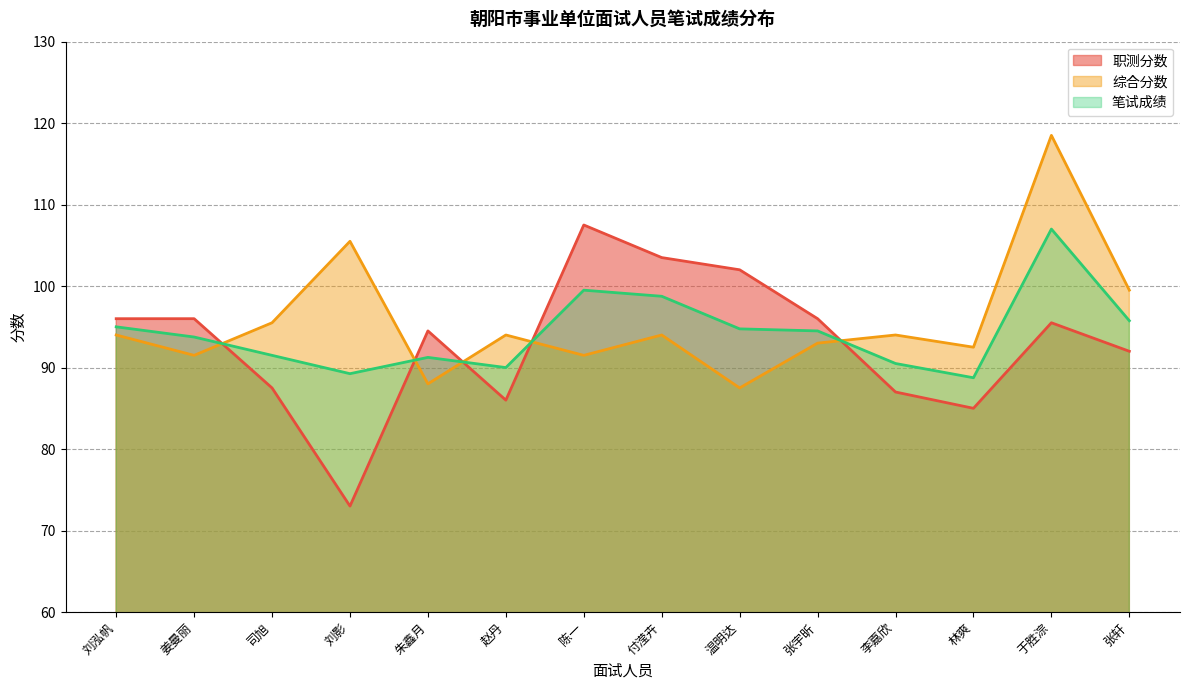

Reading left to right, list all the values displayed in this chart.

职测分数: 刘泓帆=96.0	姜曼丽=96.0	司旭=87.5	刘影=73.0	朱鑫月=94.5	赵丹=86.0	陈一=107.5	付滢卉=103.5	温明达=102.0	张宇昕=96.0	李嘉欣=87.0	林爽=85.0	于胜淙=95.5	张轩=92.0
综合分数: 刘泓帆=94.0	姜曼丽=91.5	司旭=95.5	刘影=105.5	朱鑫月=88.0	赵丹=94.0	陈一=91.5	付滢卉=94.0	温明达=87.5	张宇昕=93.0	李嘉欣=94.0	林爽=92.5	于胜淙=118.5	张轩=99.5
笔试成绩: 刘泓帆=95.0	姜曼丽=93.8	司旭=91.5	刘影=89.2	朱鑫月=91.2	赵丹=90.0	陈一=99.5	付滢卉=98.8	温明达=94.8	张宇昕=94.5	李嘉欣=90.5	林爽=88.8	于胜淙=107.0	张轩=95.8